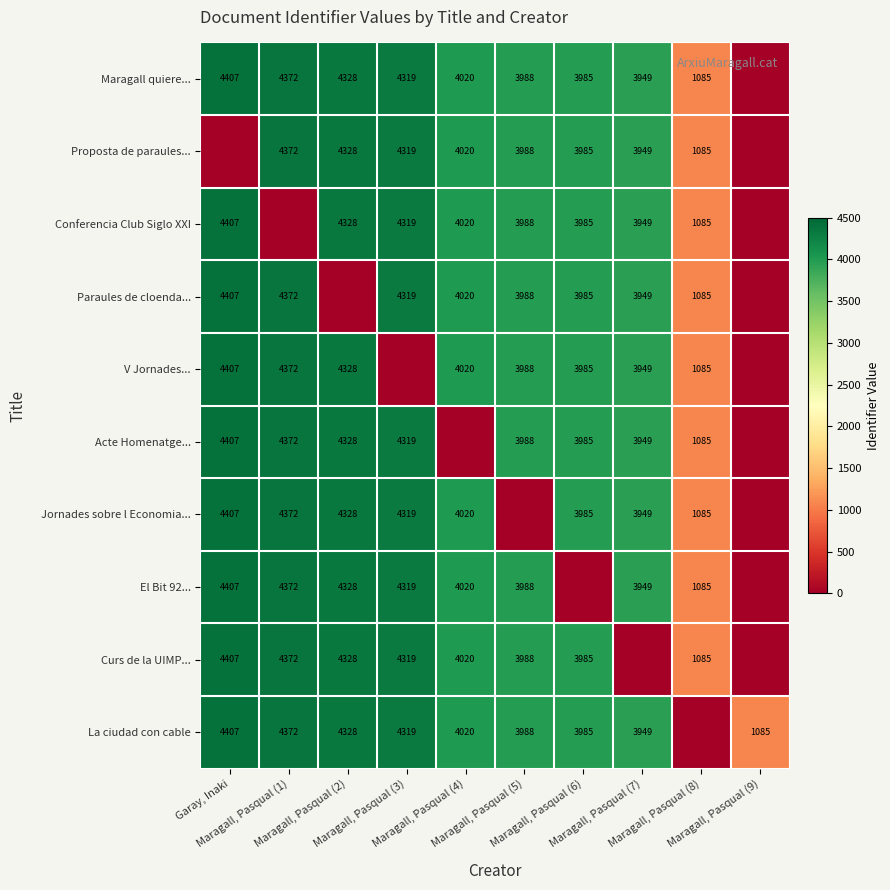

How many values in the Acte Homenatge... series exceed 3988?

4